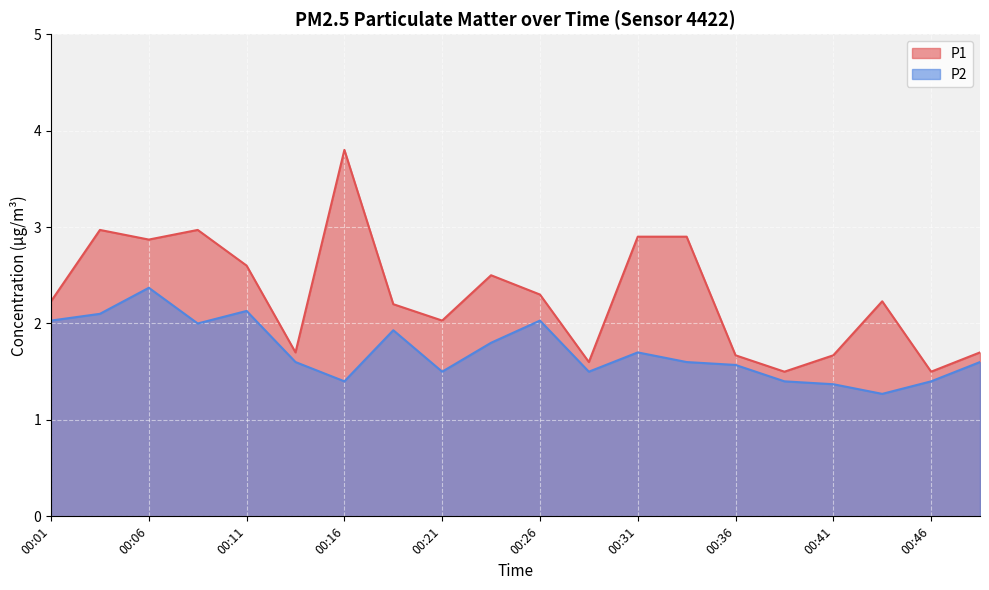

How many lines are shown in the chart?

2